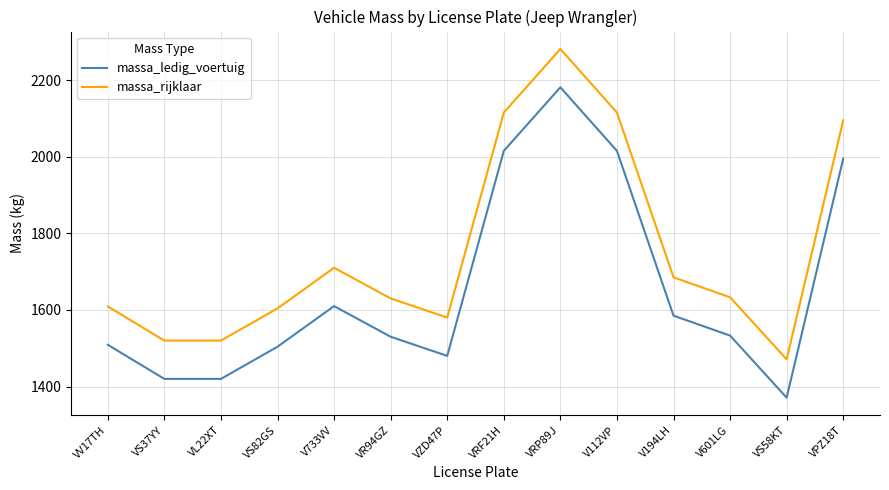

Rank the series at VS82GS from lowest to highest value.

massa_ledig_voertuig, massa_rijklaar